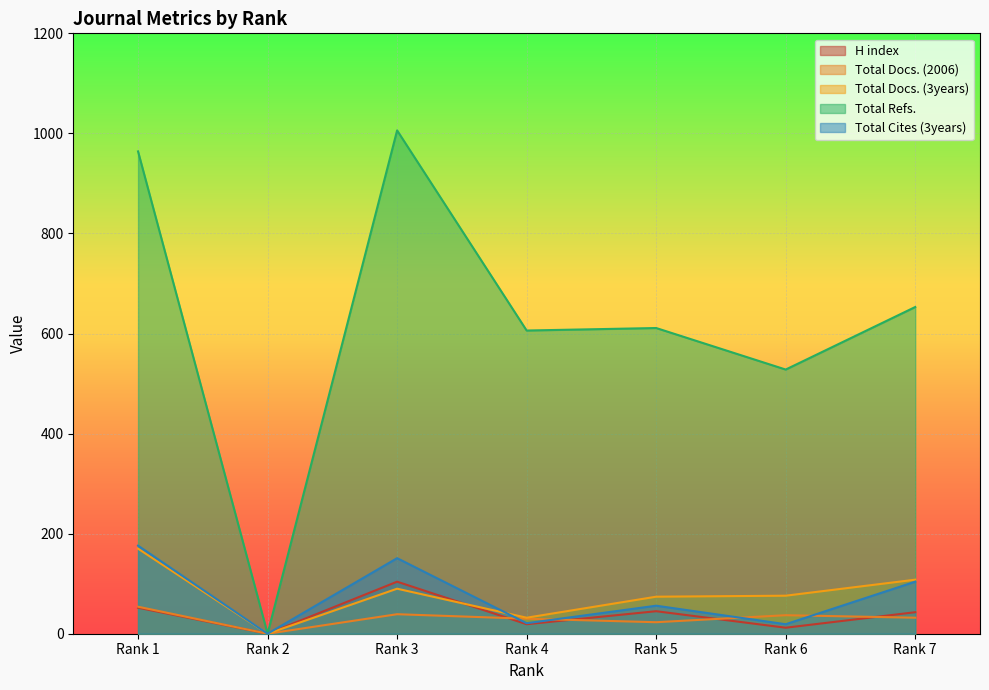

Where is Total Docs. (3years) nearest to the value 85?

Rank 3